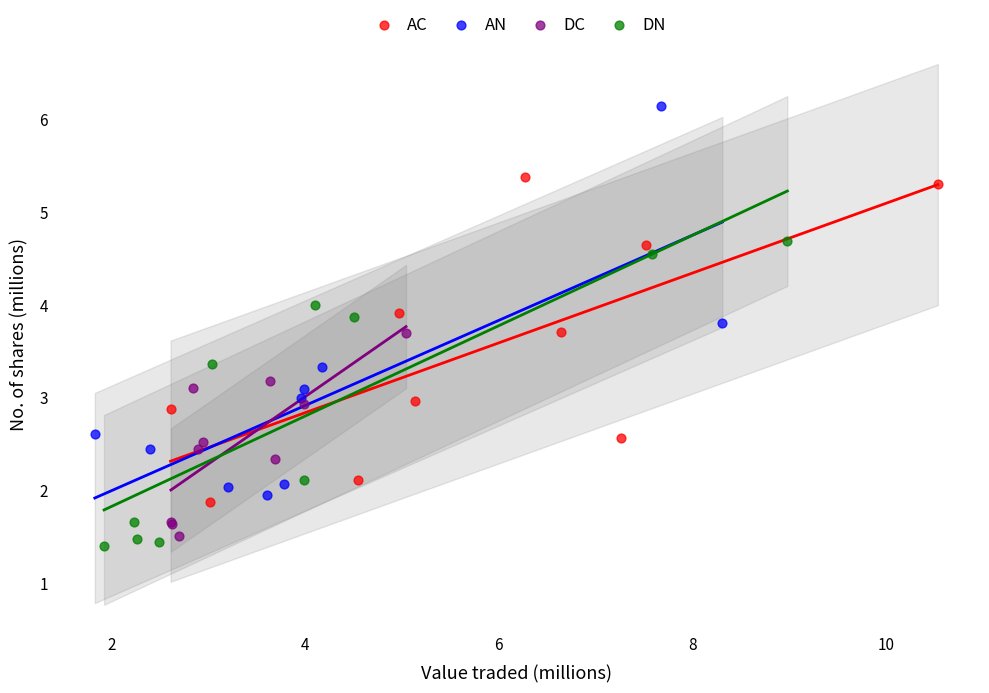

Which series contains the lowest Y value?

DN